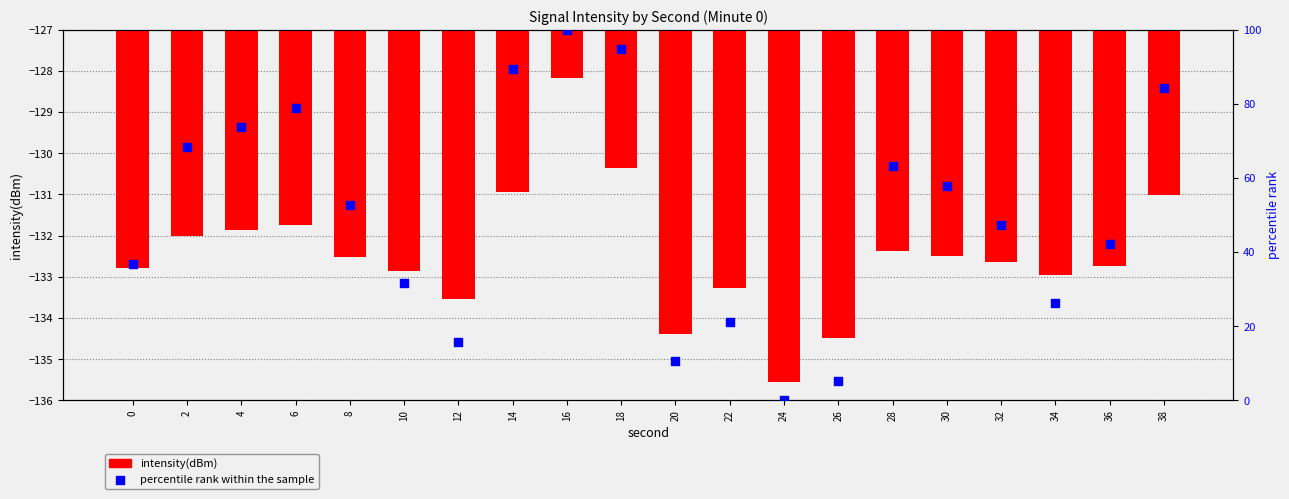

Which series has the largest total across all categories?

percentile rank within the sample